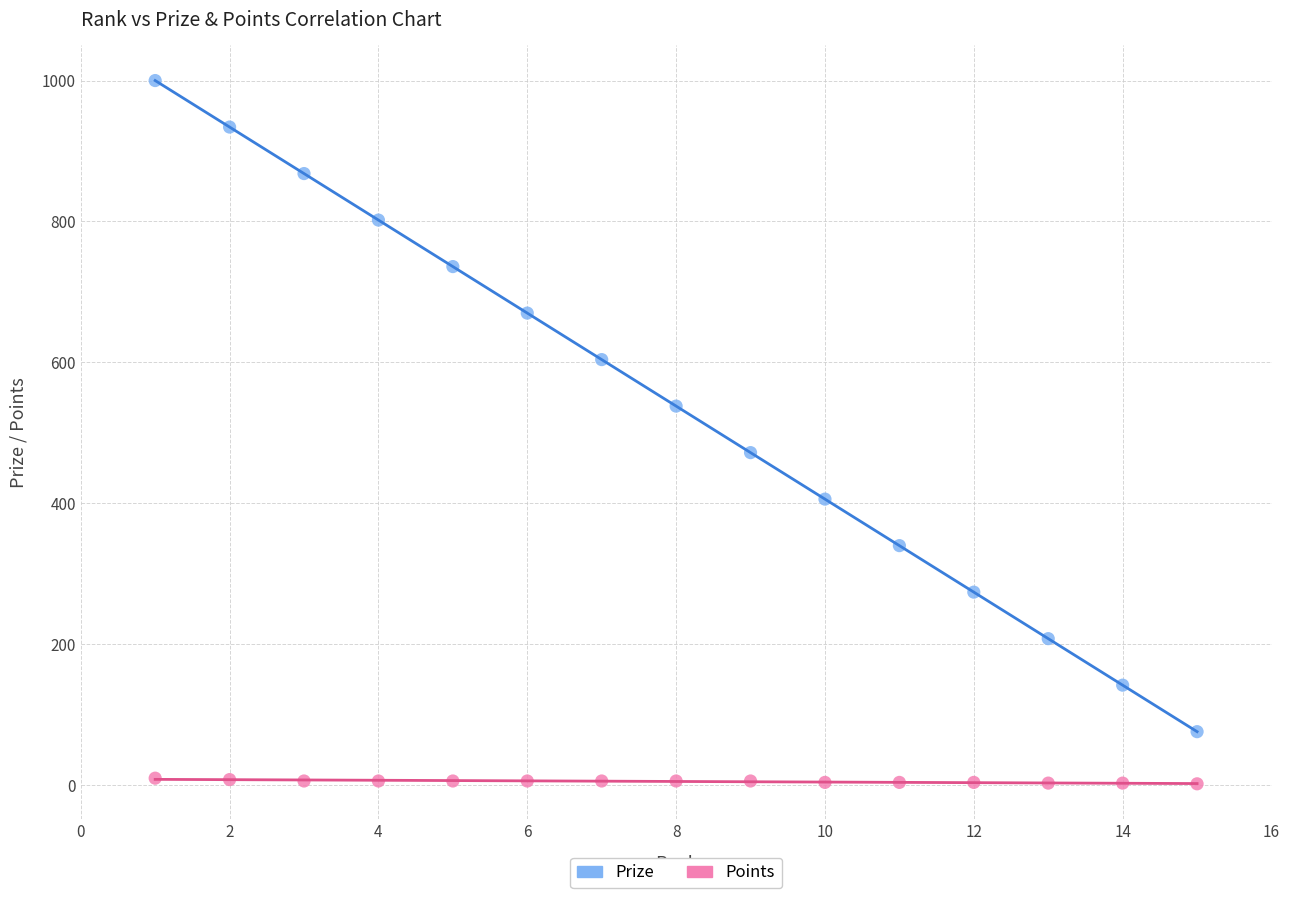

Which series contains the highest Y value?

Prize